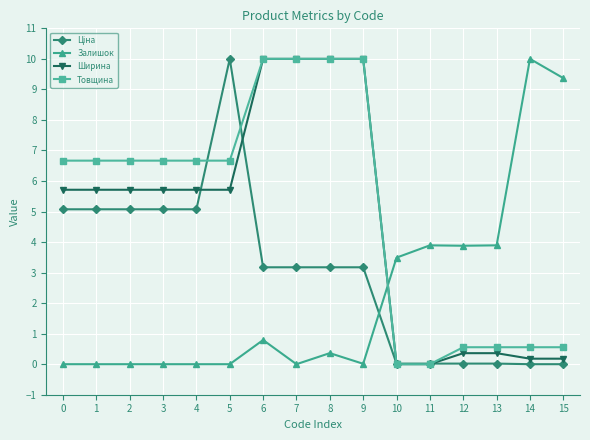

What is the value of the Ширина point at the 3rd from the left?

5.7